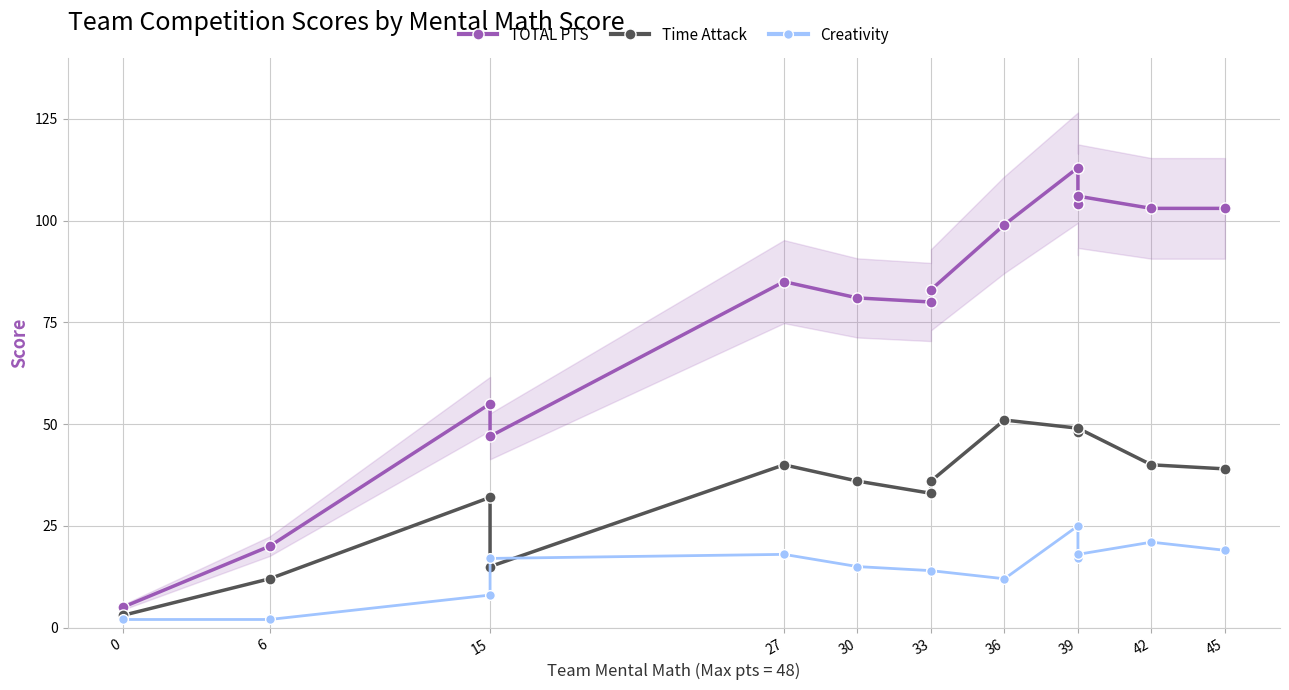

What is the value of the Time Attack point at the 9th from the left?

51